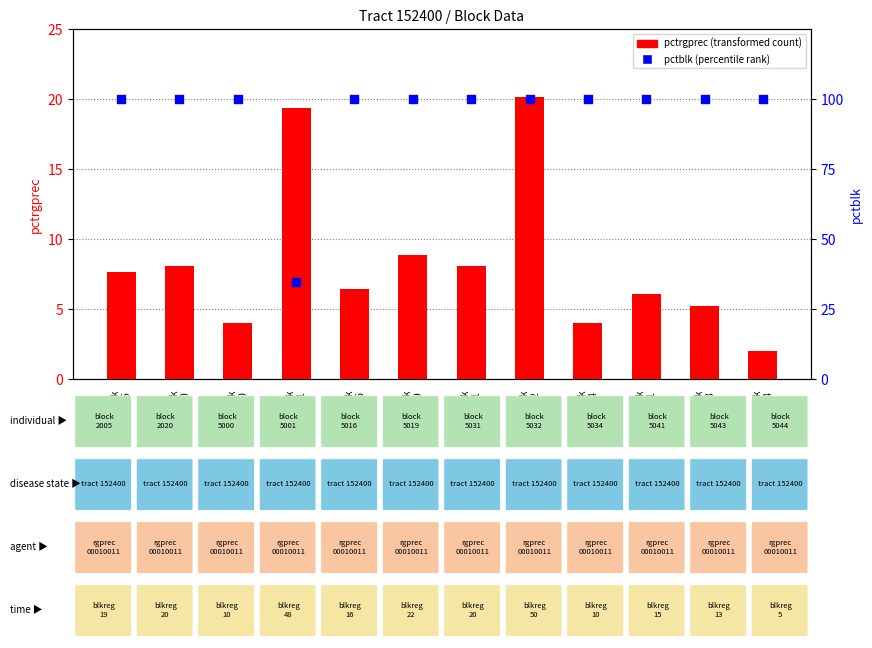

What is the total value across all series at Block
5001?

54.1